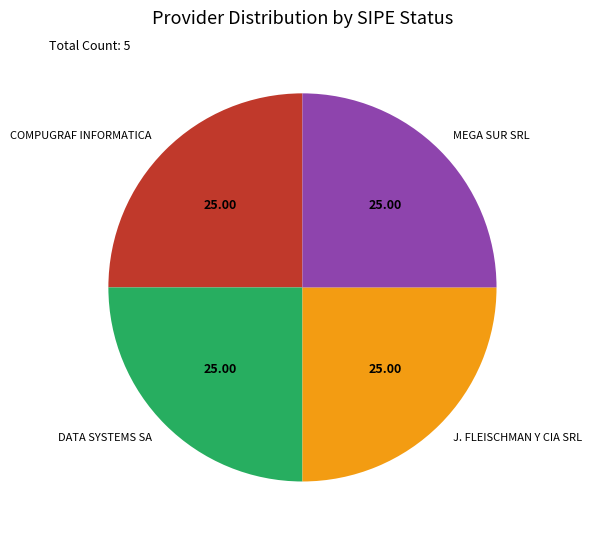

What is the ratio of the value at J. FLEISCHMAN Y CIA SRL to the value at DATA SYSTEMS SA?

1.0